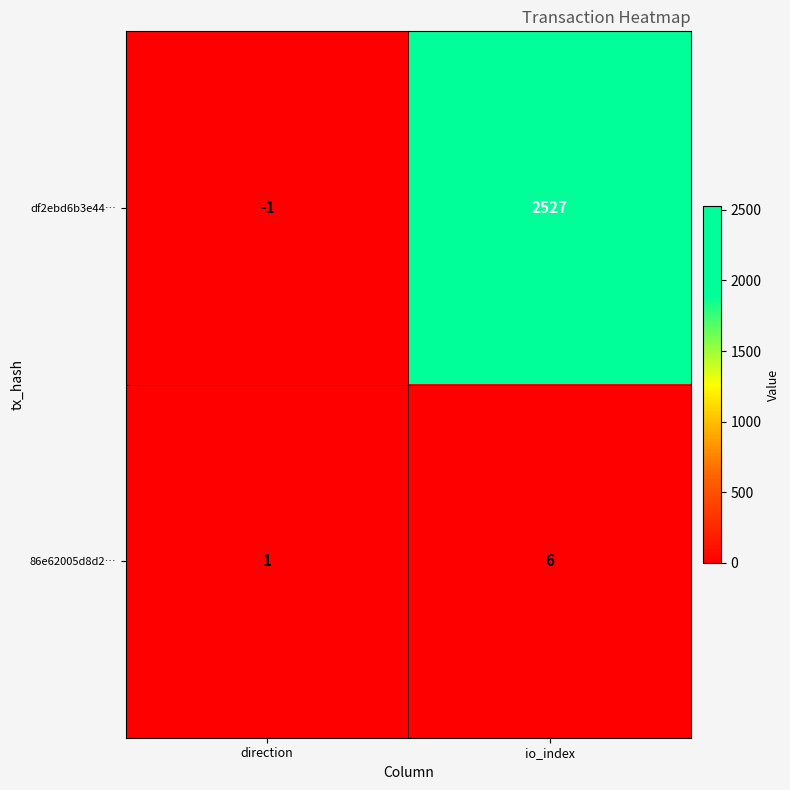

Which label corresponds to the smallest value in the chart?

direction